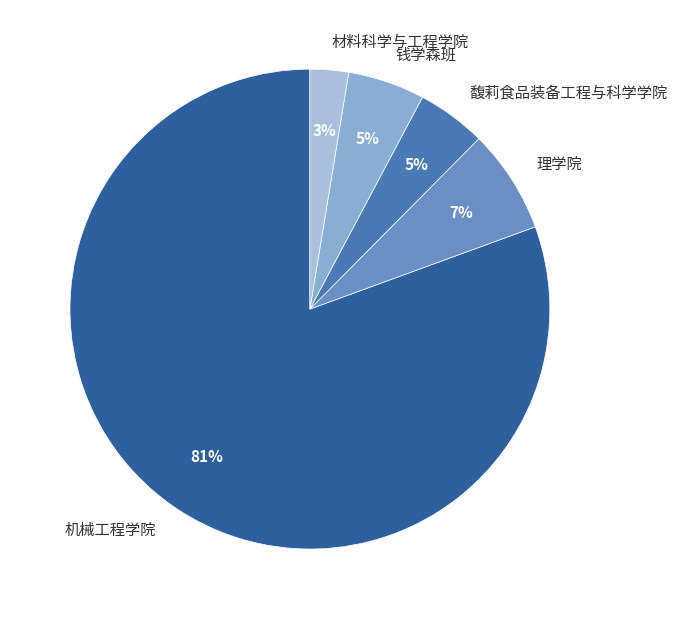

Does 馥莉食品装备工程与科学学院 account for over 50% of the chart?

No